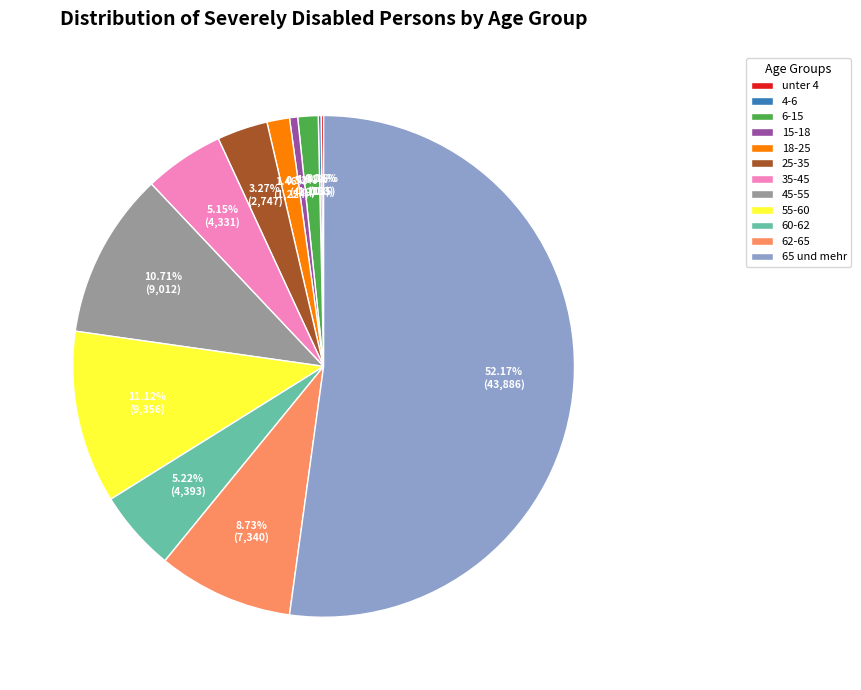

What percentage is NOT represented by 55-60?

88.9%